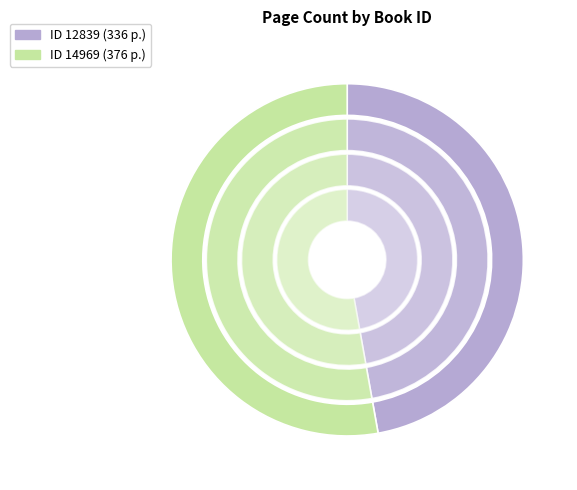

Is it true that 12839 is 32% of the pie?

False